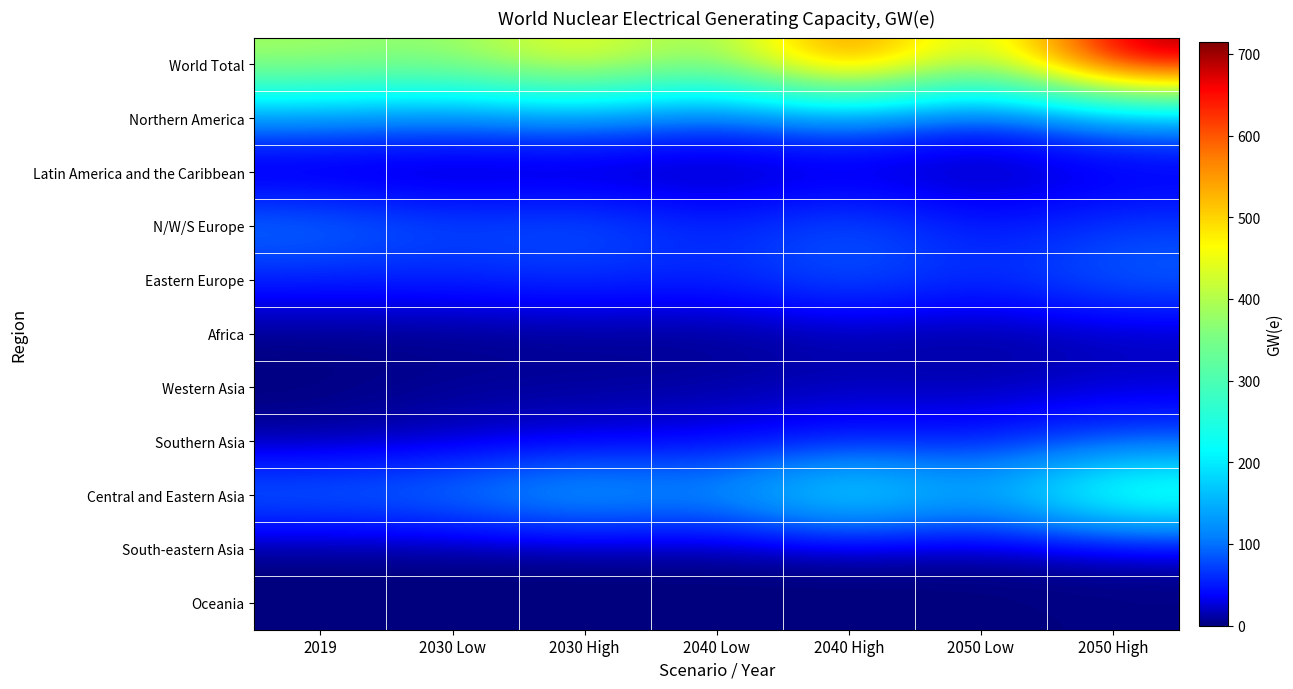

At which category is the sum across all series the highest?

2050 High